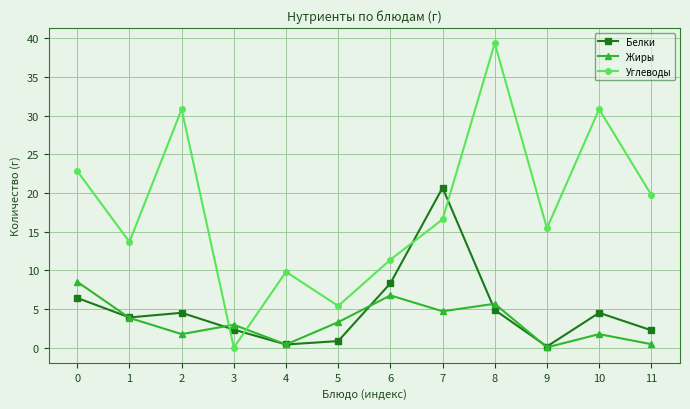

Which category has the highest value in the Углеводы series?

8